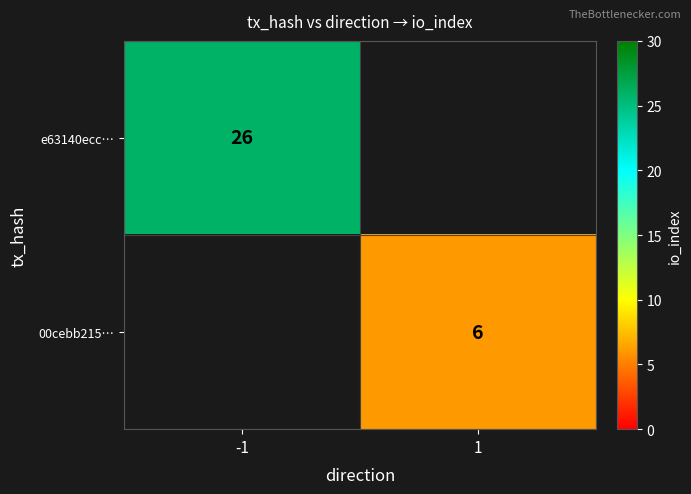

The e63140ecc… series shows 15.9 at -1. True or false?

False